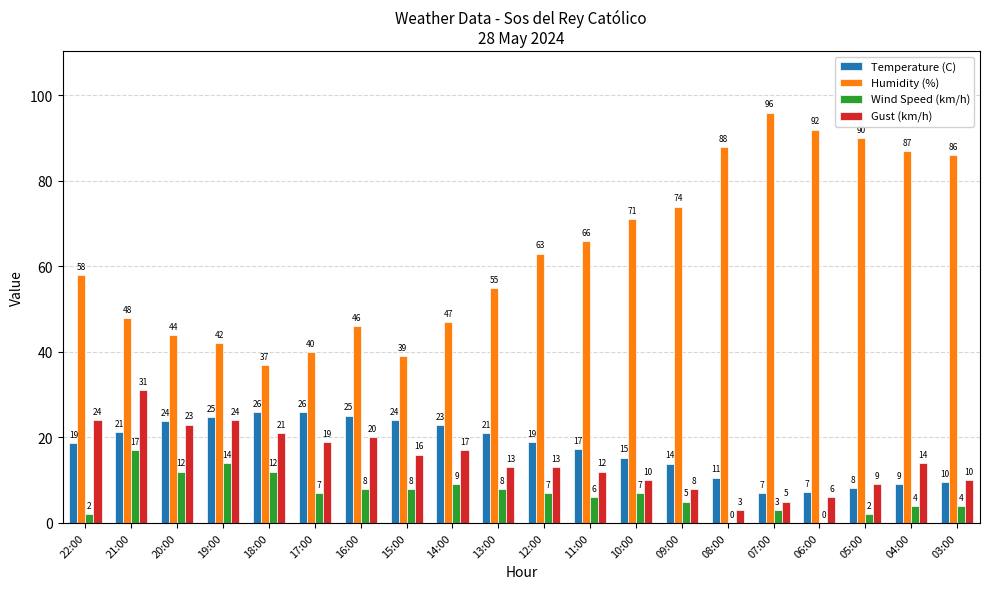

Which category has the highest value in the Wind Speed (km/h) series?

21:00